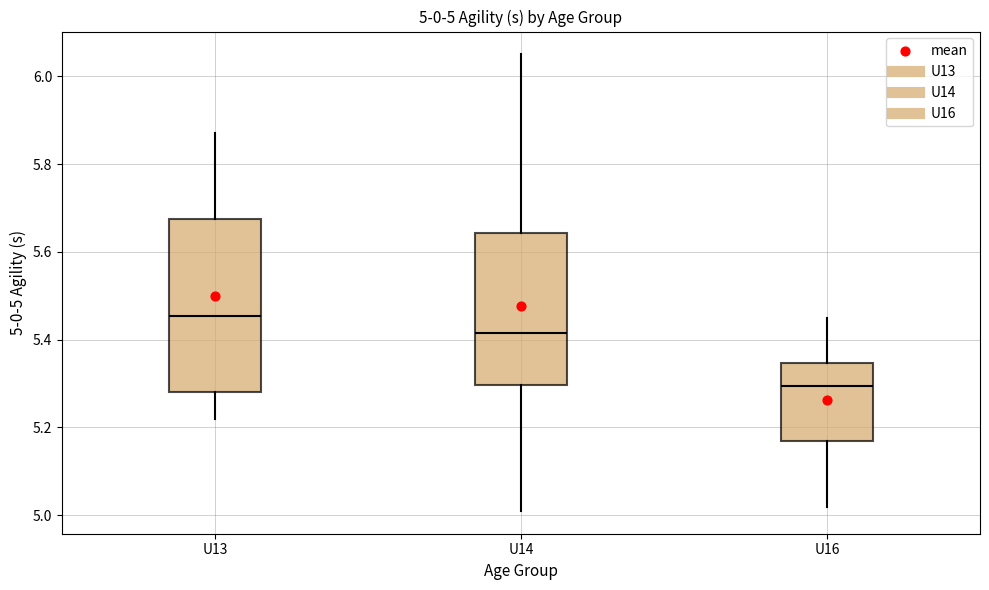

Which box is the tallest, from its lower edge to its upper edge?

U13